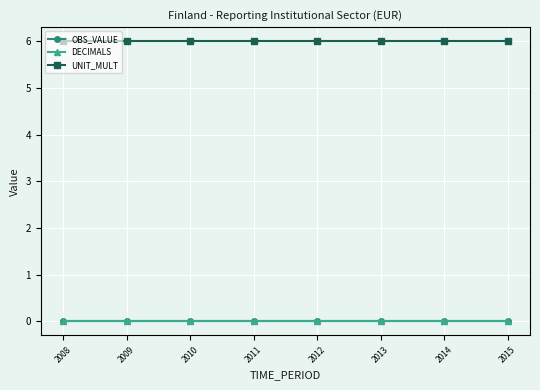

Which series has the largest range (max minus min)?

OBS_VALUE